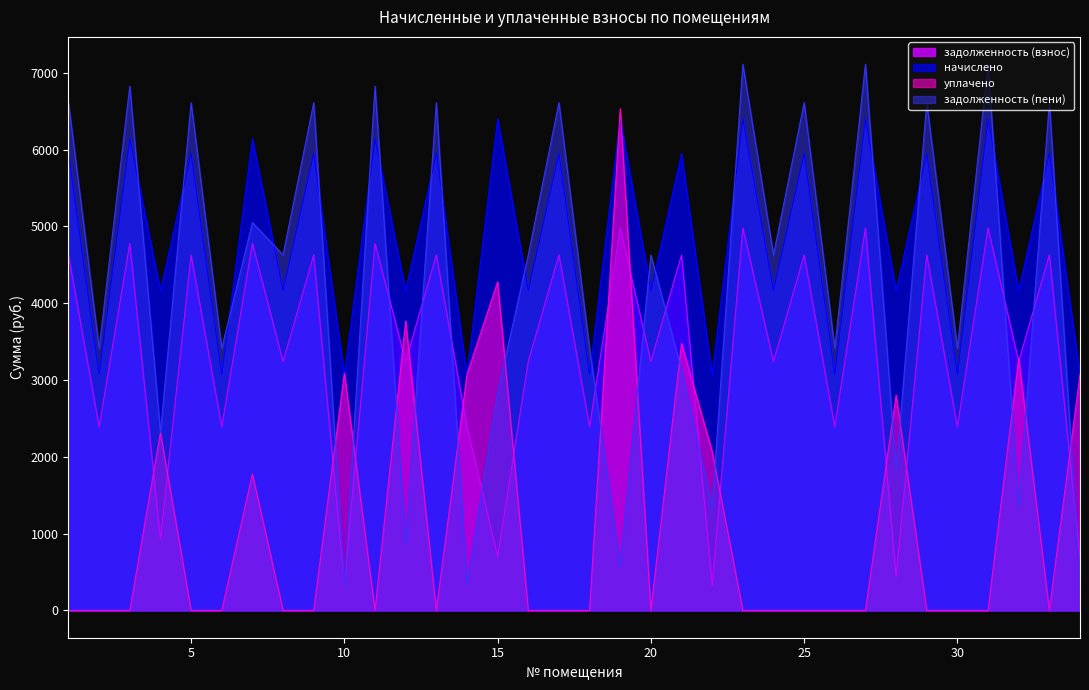

Which series has the largest total across all categories?

начислено